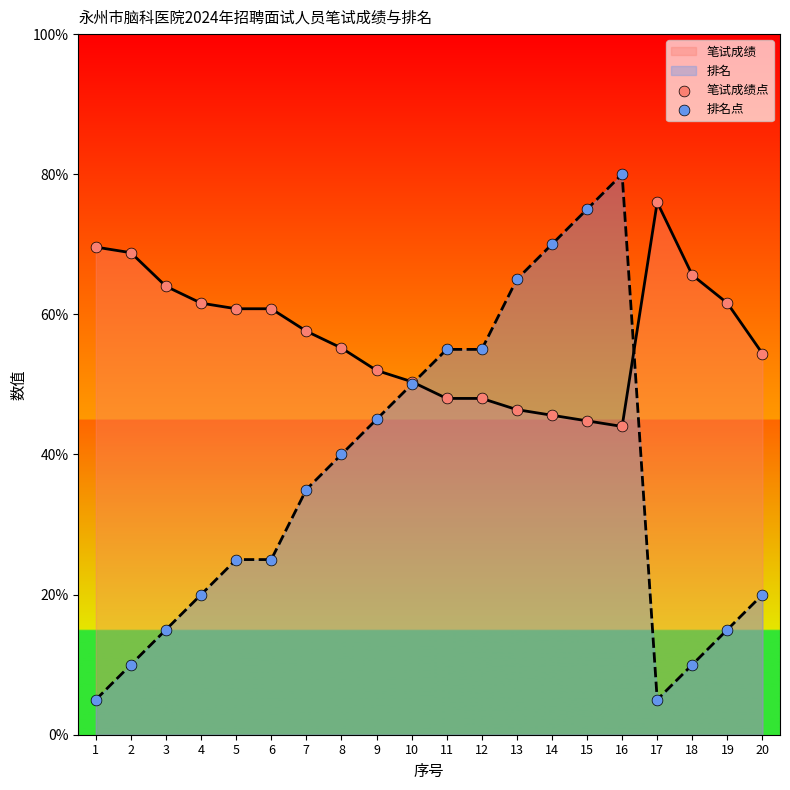

What is the total value across all series at 13?

111.4